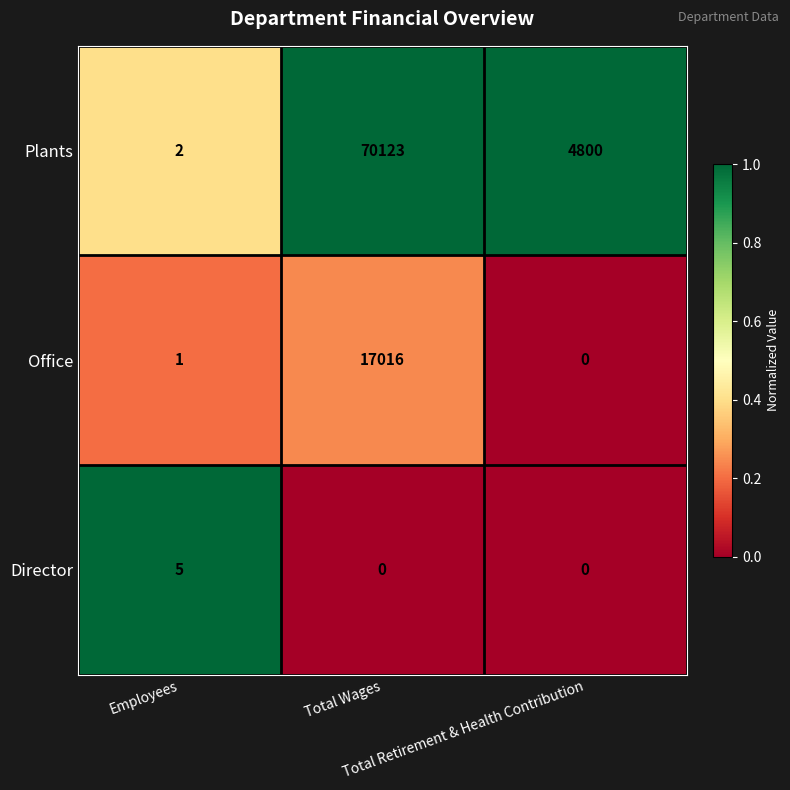

What is the difference between the maximum and minimum values in the Plants series?

70121